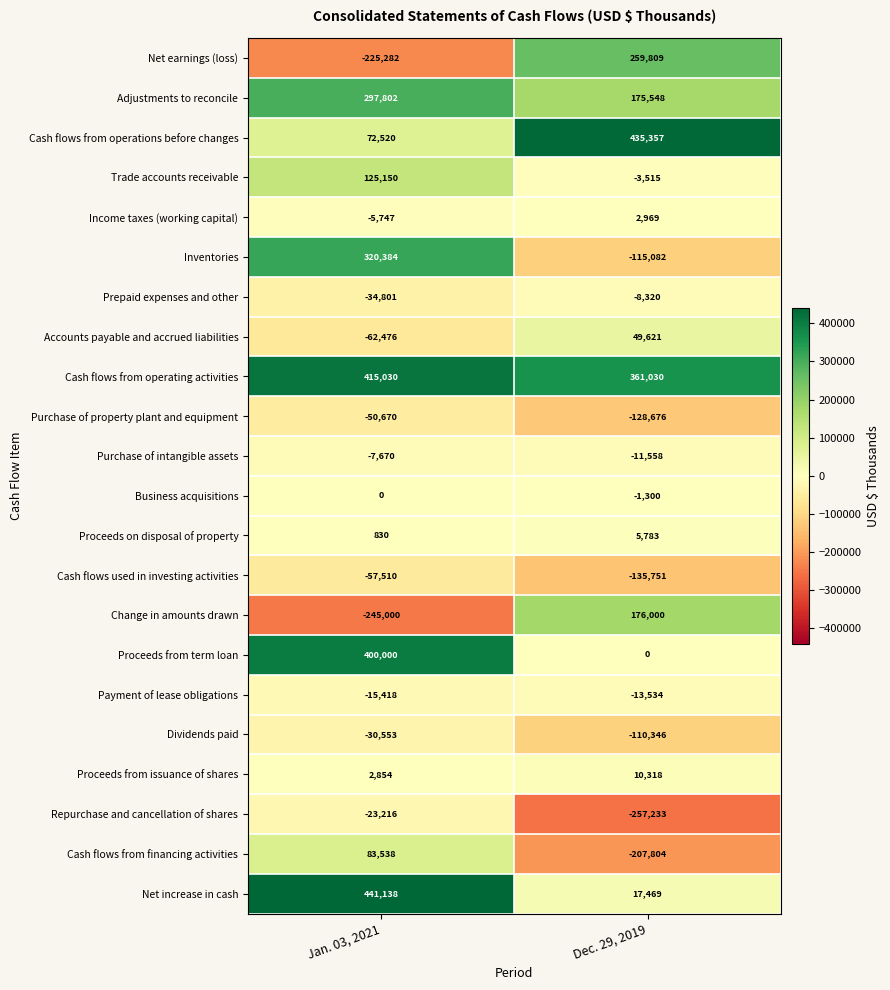

List the series in order of their peak value, highest first.

Net increase in cash, Cash flows from operations before changes, Cash flows from operating activities, Proceeds from term loan, Inventories, Adjustments to reconcile, Net earnings (loss), Change in amounts drawn, Trade accounts receivable, Cash flows from financing activities, Accounts payable and accrued liabilities, Proceeds from issuance of shares, Proceeds on disposal of property, Income taxes (working capital), Business acquisitions, Purchase of intangible assets, Prepaid expenses and other, Payment of lease obligations, Repurchase and cancellation of shares, Dividends paid, Purchase of property plant and equipment, Cash flows used in investing activities